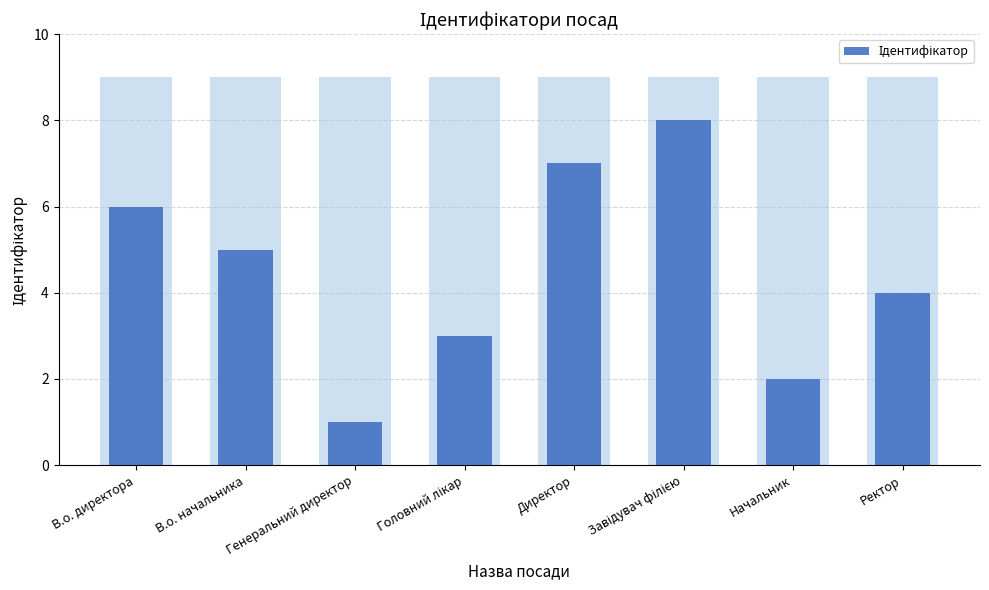

At which category does the chart reach its minimum across all series?

Генеральний директор